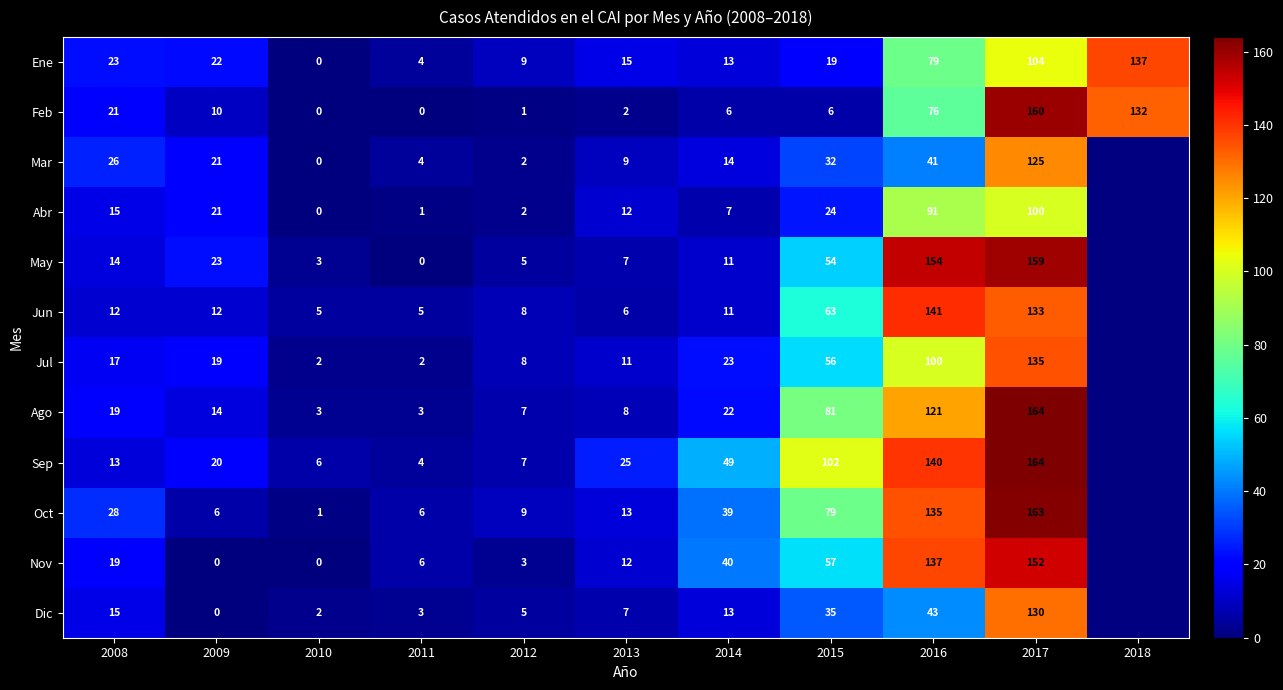

The Jun series shows 8 at 2009. True or false?

False